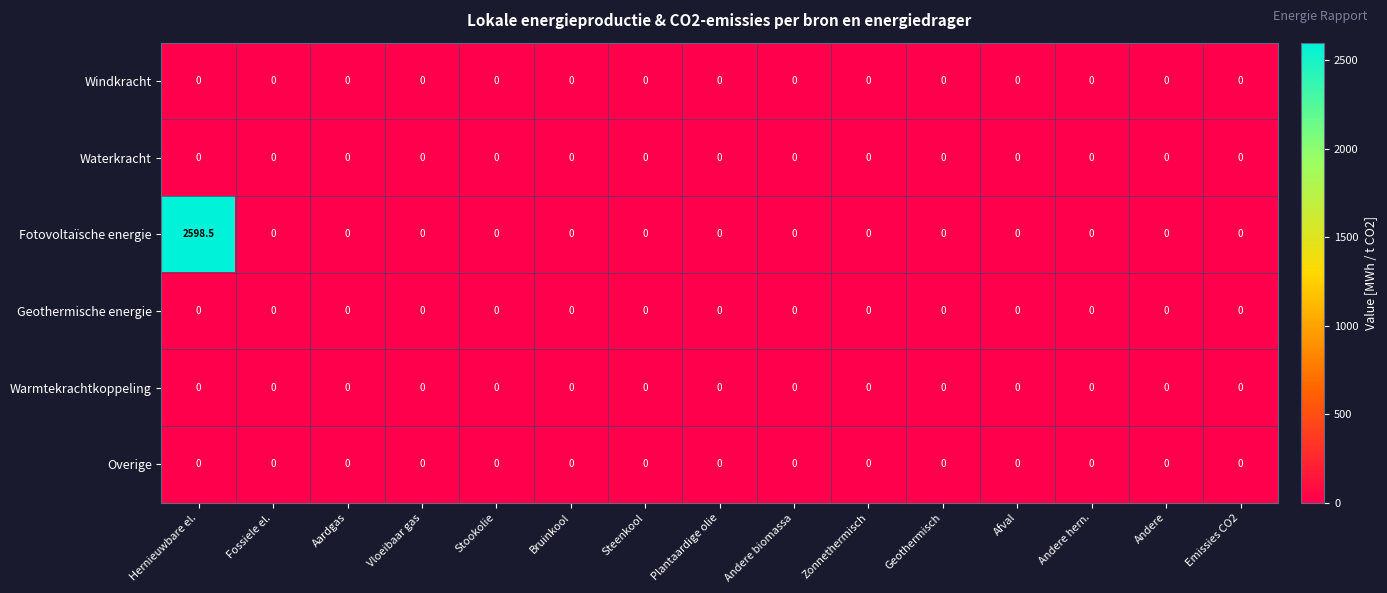

How many data points does each series have?

15